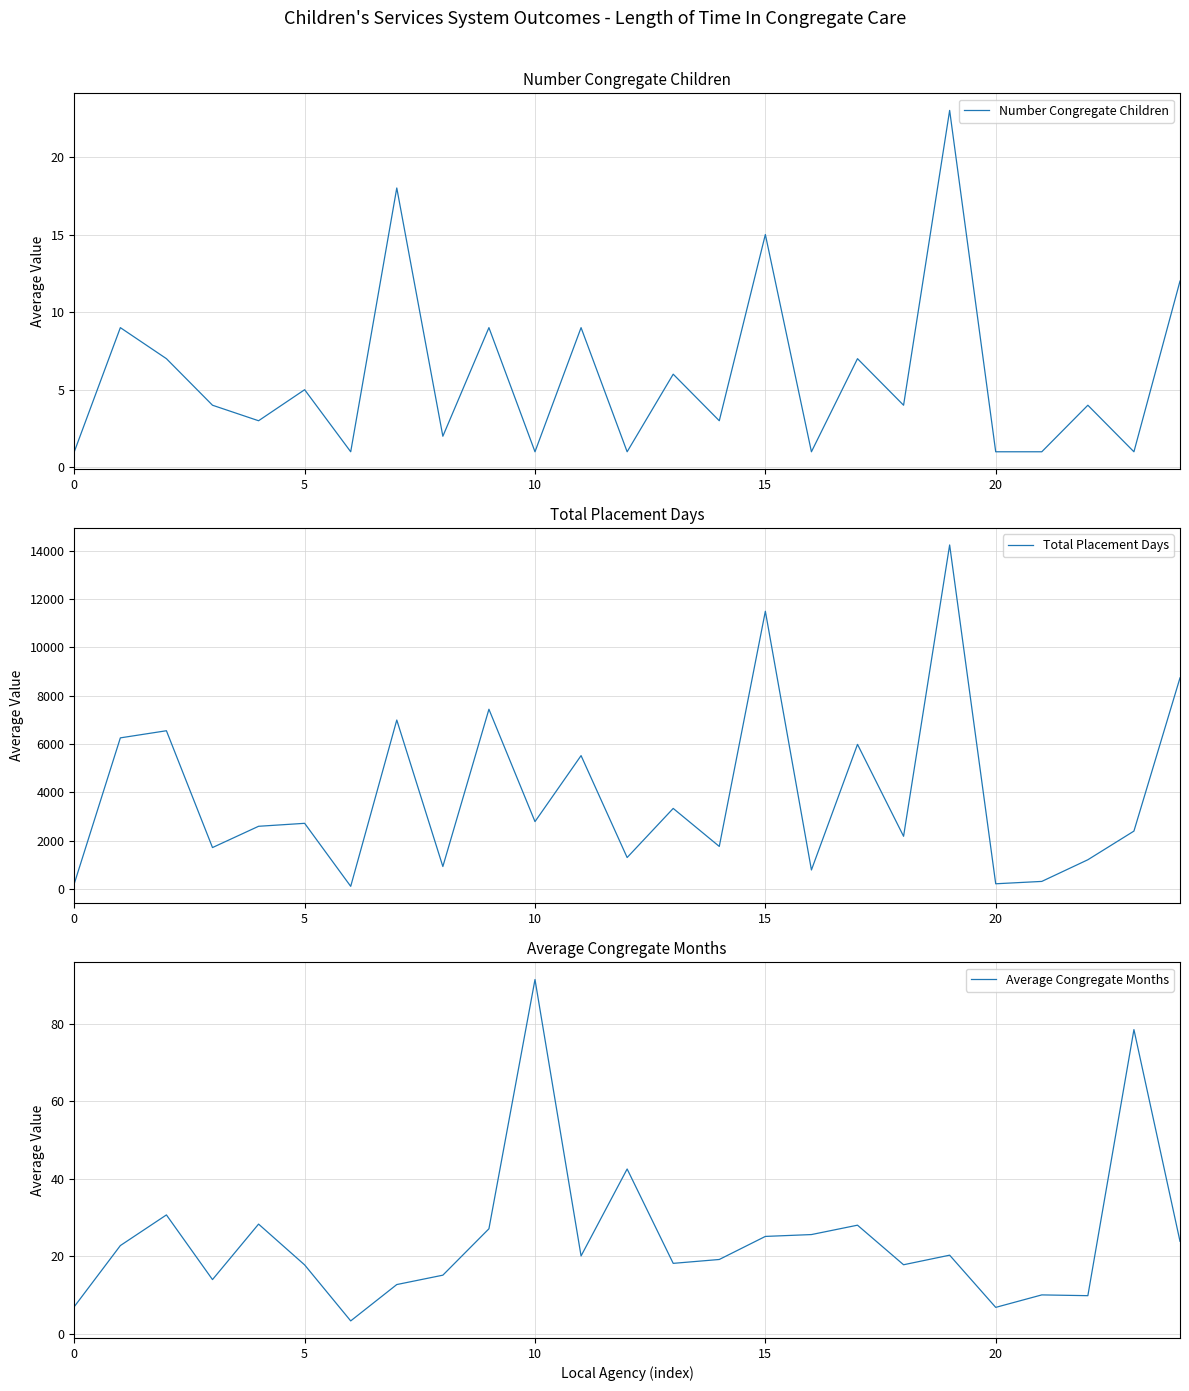

What is the lowest value of the Average Congregate Months series?

3.4